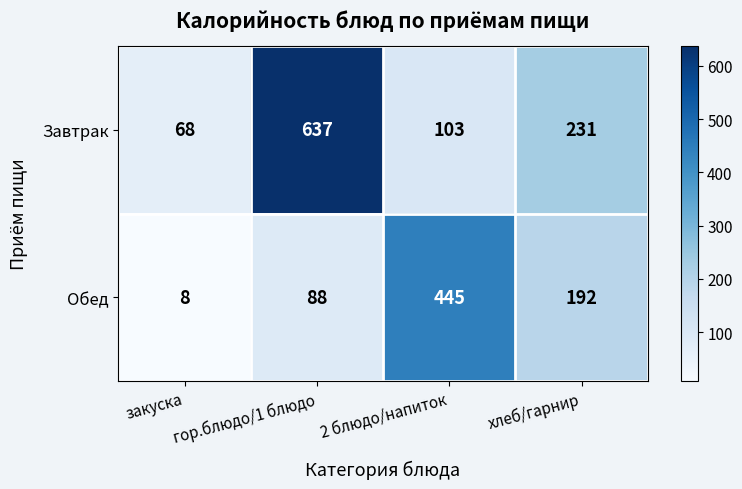

Which series has the largest total across all categories?

Завтрак